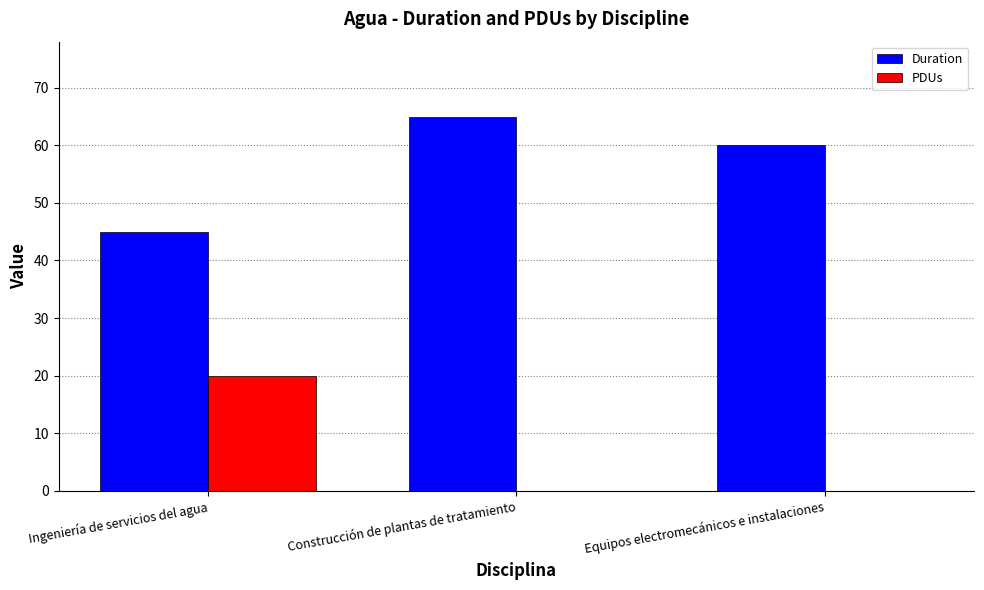

At which category does the chart reach its peak across all series?

Construcción de plantas de tratamiento